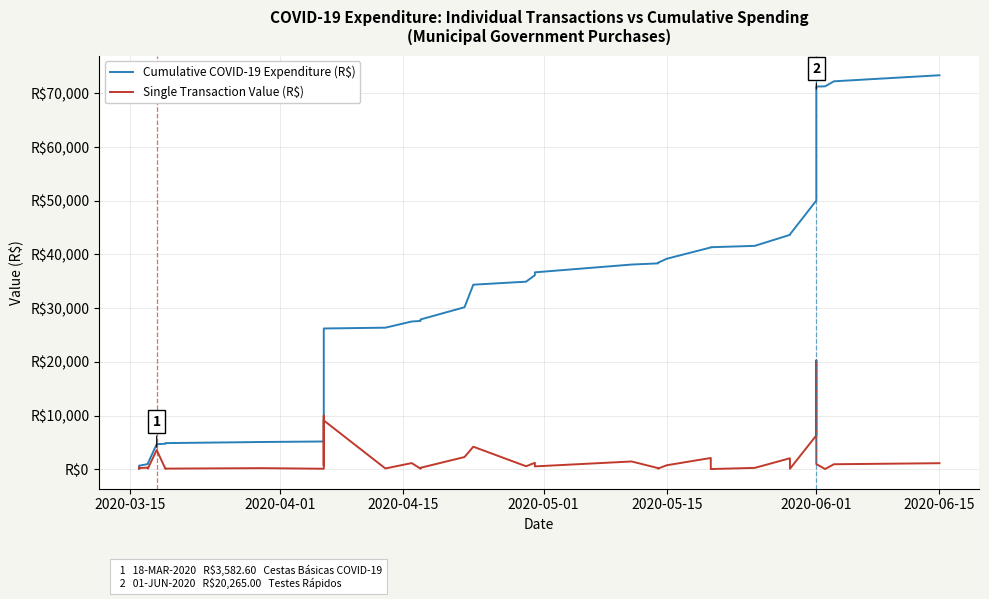

The Single Transaction Value (R$) series shows 300.0 at 2020-05-01. True or false?

True